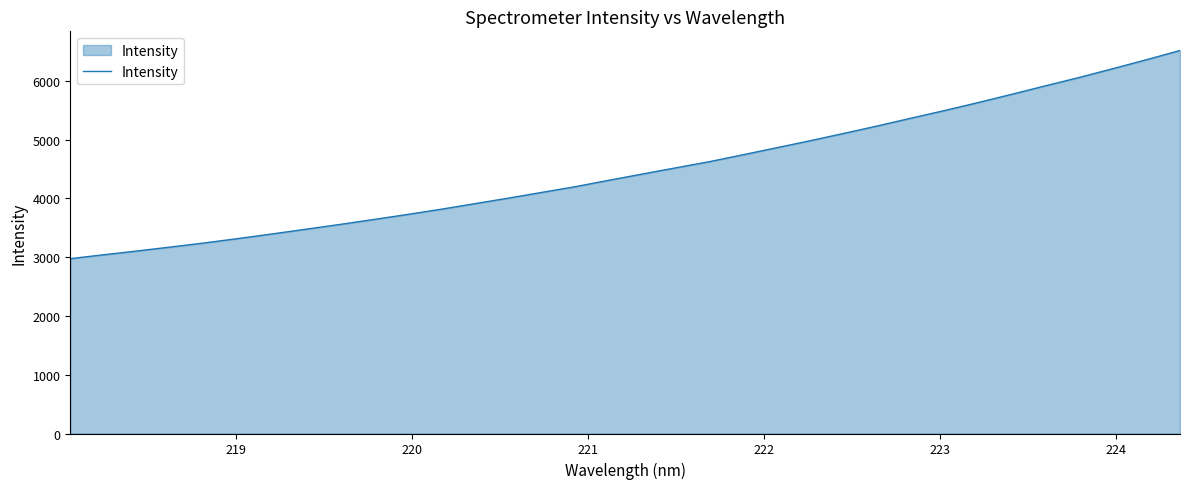

What is the maximum value shown in the chart?

6517.2